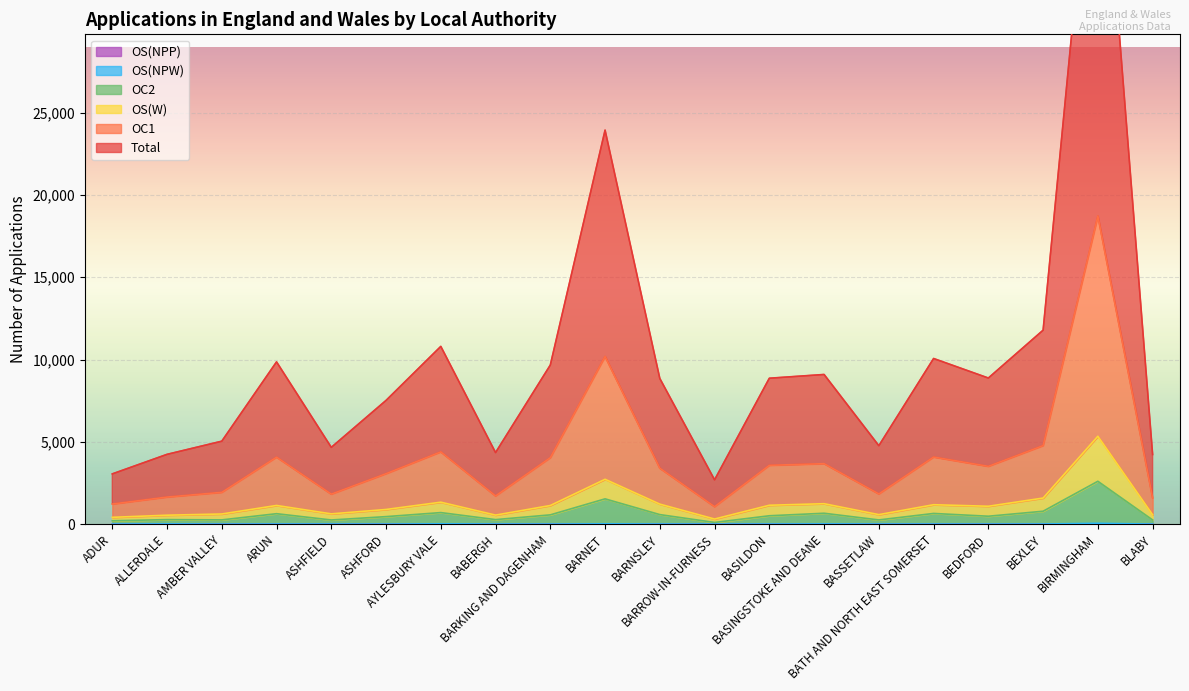

What is the difference between the maximum and minimum values in the Total series?

43596